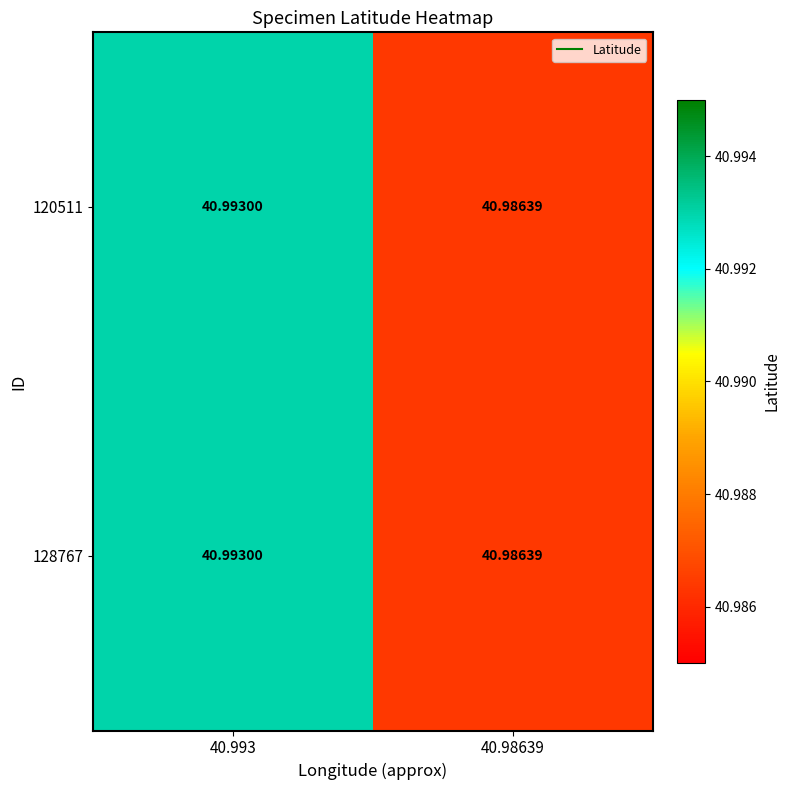

Is the value of 120511 at 40.98639 greater than the value of 128767 at 40.993?

No